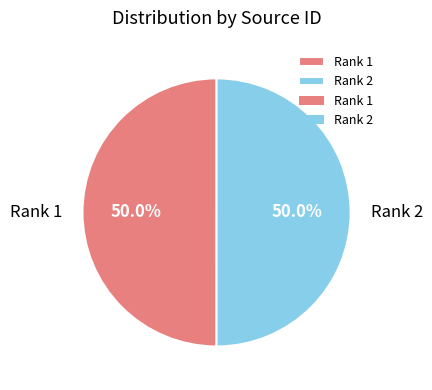

To the nearest percent, what is the combined percentage of Rank 2 and Rank 1?

100%